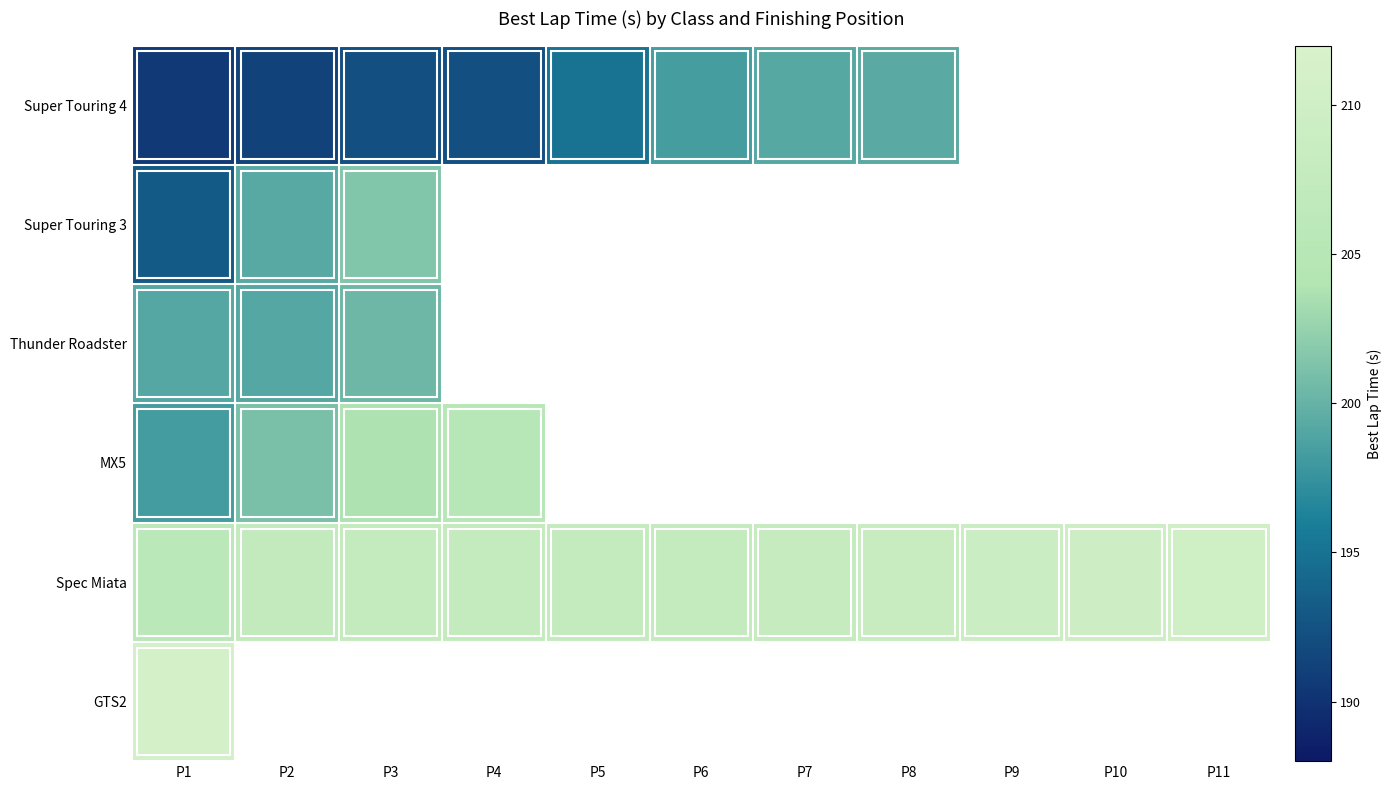

Which category has the lowest value across all series?

P9